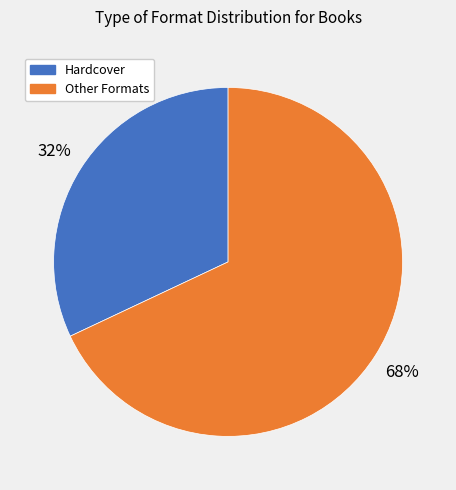

To the nearest percent, what is the difference between the largest and smallest slice percentages?

36%